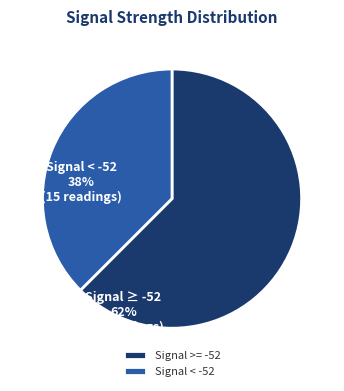

How many slices are in this pie chart?

2